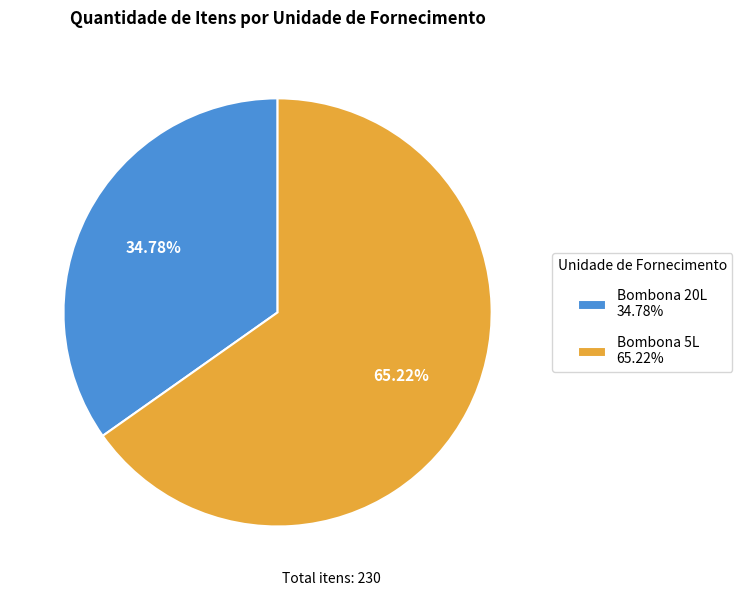

To the nearest percent, what percentage of the pie is Bombona 5L?

65%